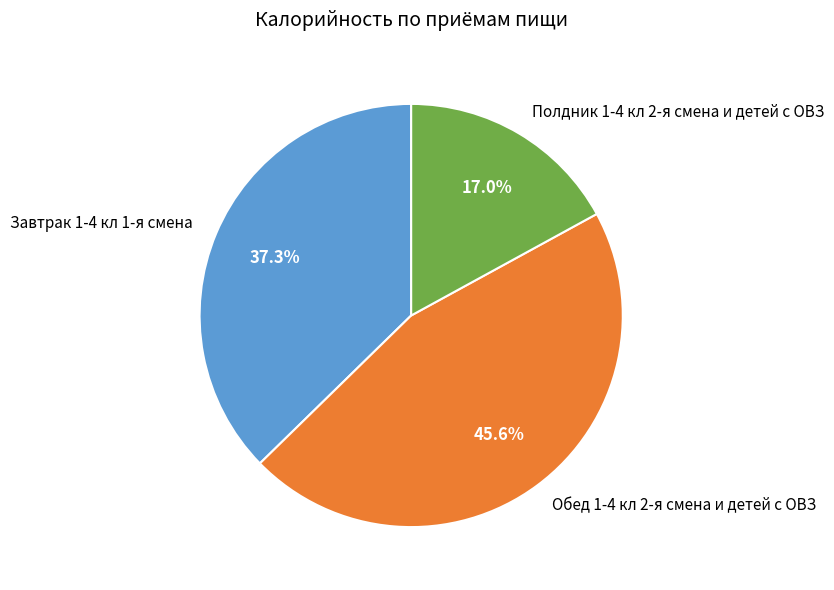

Between Завтрак 1-4 кл 1-я смена and Обед 1-4 кл 2-я смена и детей с ОВЗ, which is larger?

Обед 1-4 кл 2-я смена и детей с ОВЗ